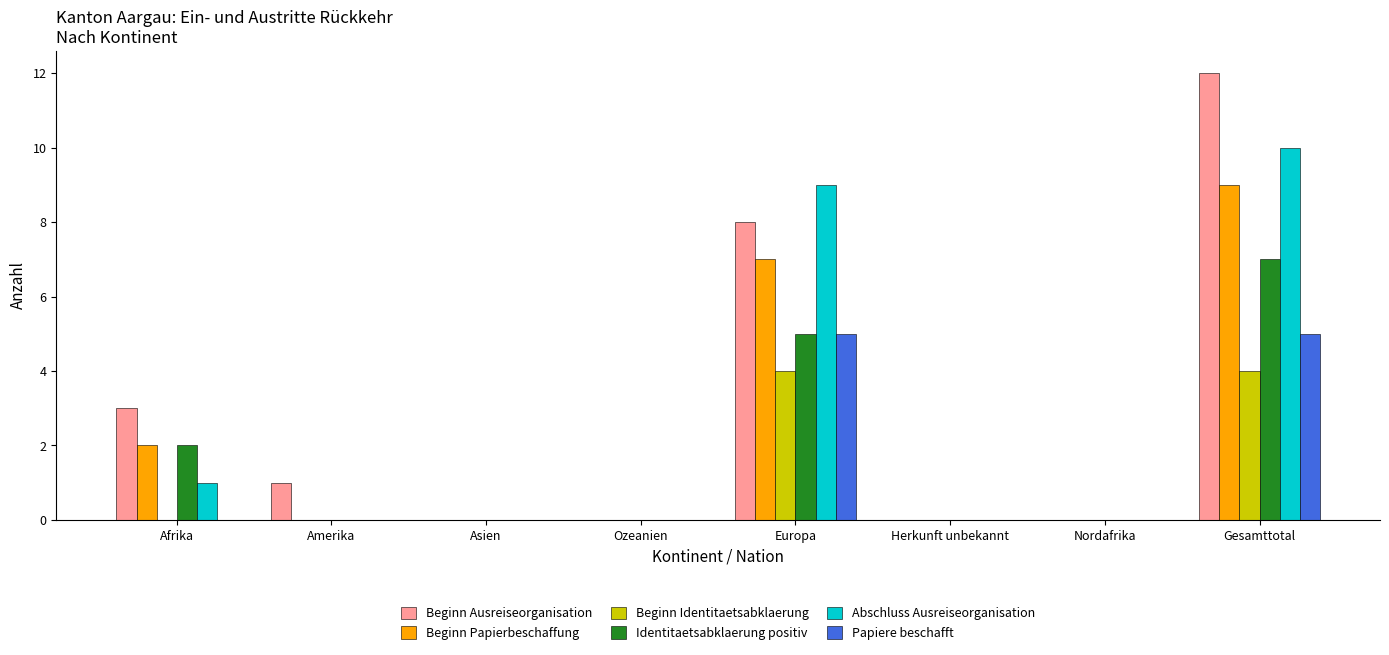

Reading left to right, what are all the values shown in this chart?

Beginn Ausreiseorganisation: 3	1	0	0	8	0	0	12
Beginn Papierbeschaffung: 2	0	0	0	7	0	0	9
Beginn Identitaetsabklaerung: 0	0	0	0	4	0	0	4
Identitaetsabklaerung positiv: 2	0	0	0	5	0	0	7
Abschluss Ausreiseorganisation: 1	0	0	0	9	0	0	10
Papiere beschafft: 0	0	0	0	5	0	0	5